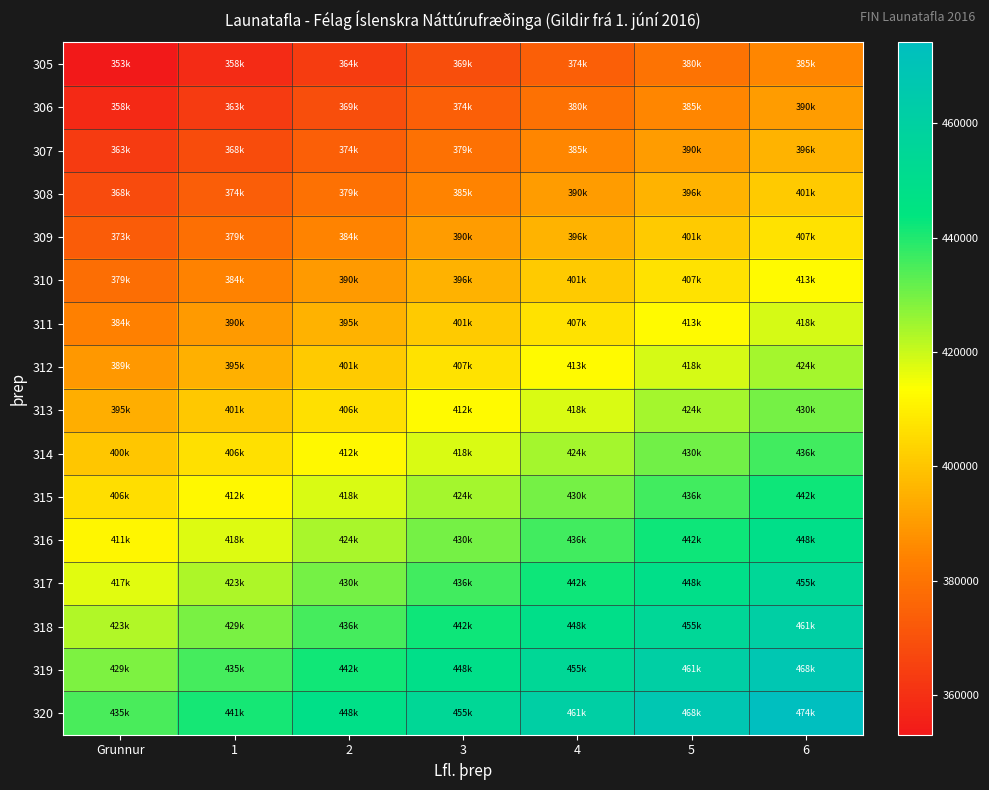

Rank the series by their maximum value, from lowest to highest.

305, 306, 307, 308, 309, 310, 311, 312, 313, 314, 315, 316, 317, 318, 319, 320